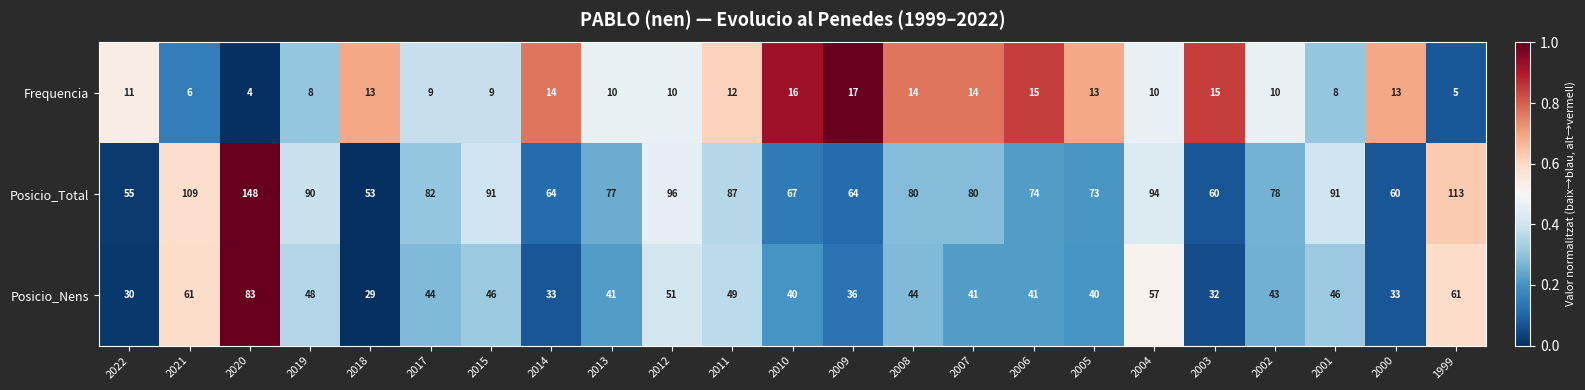

Is it true that Posicio_Total equals 160 at 2001?

False